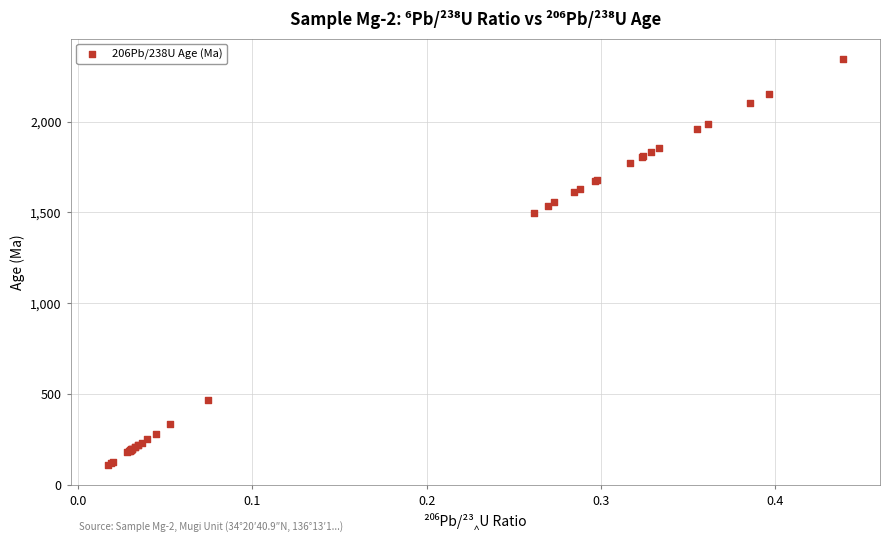

What Y value in the scatter plot is closest to 1227?

1498.8